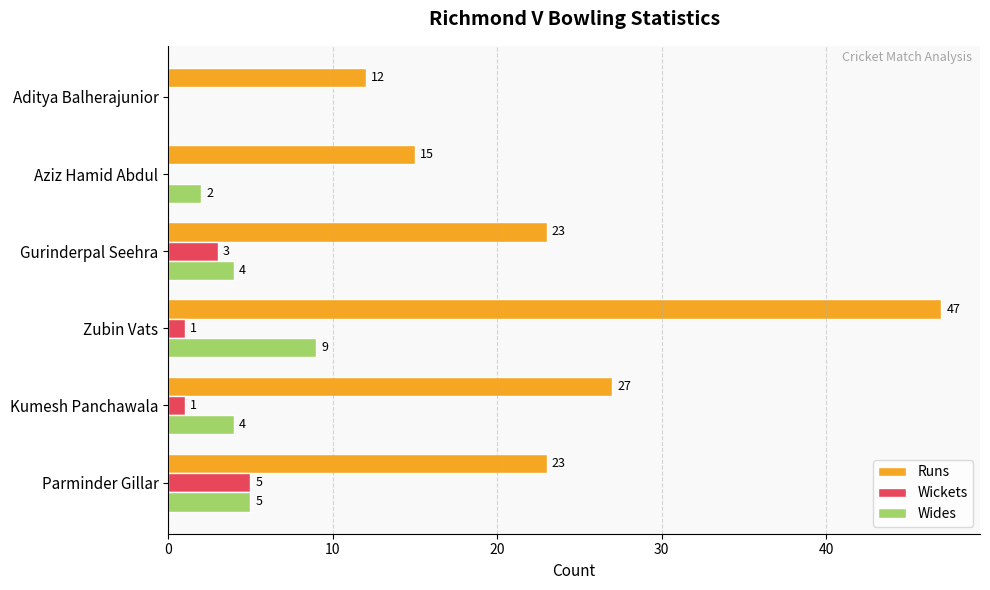

What is the total value across all series at Gurinderpal Seehra?

30